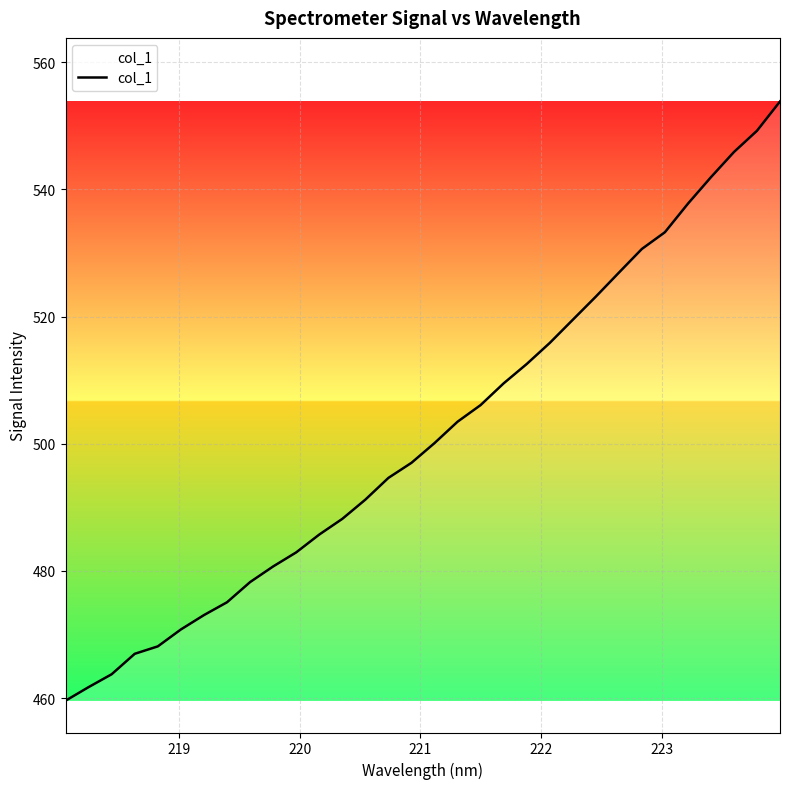

What is the maximum value shown in the chart?

553.8